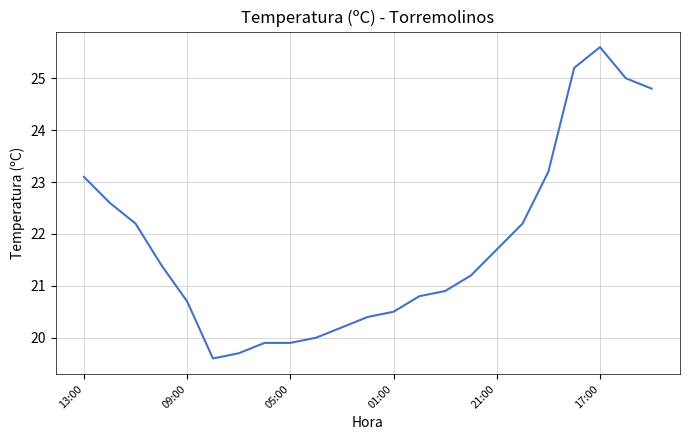

What is the greatest value displayed?

25.6